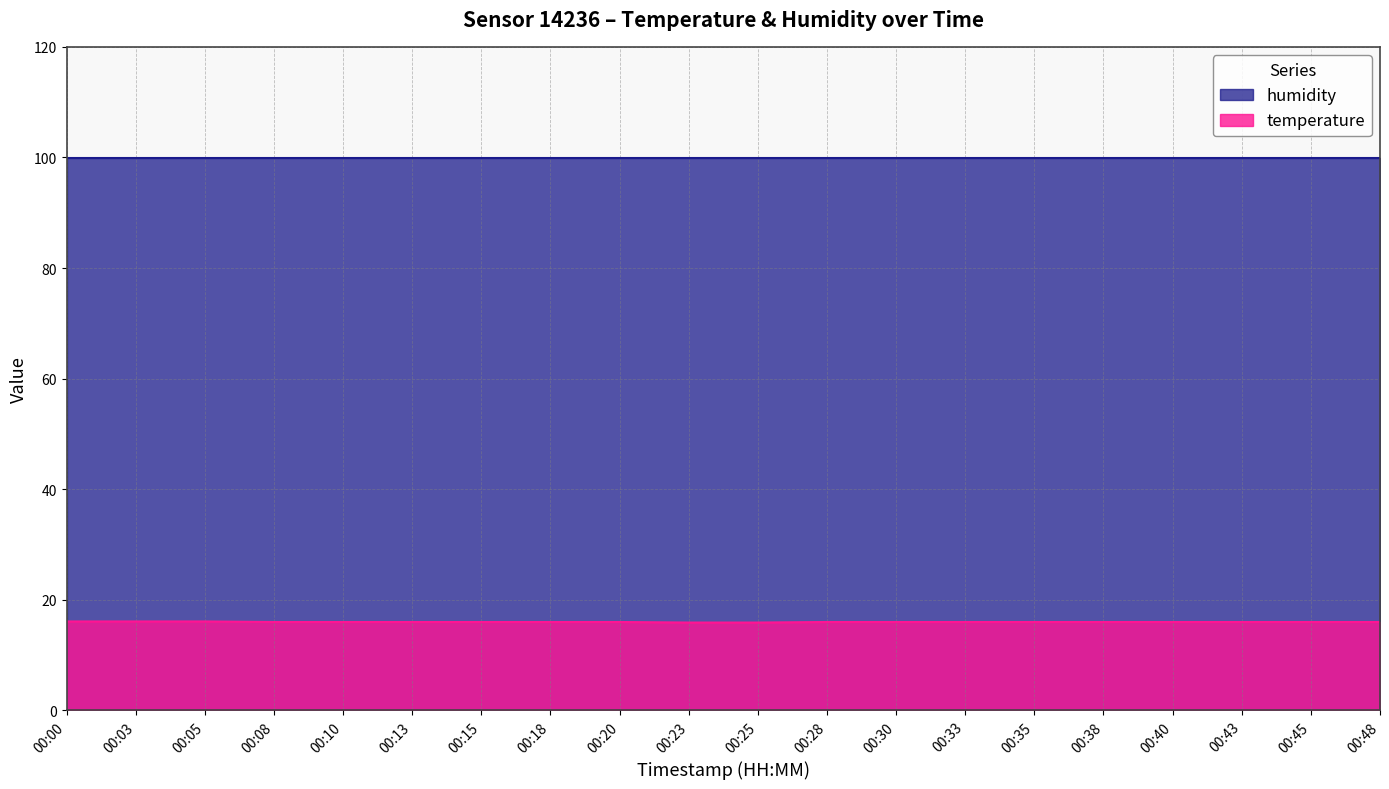

Rank the categories by value from highest to lowest.

00:00, 00:03, 00:05, 00:08, 00:10, 00:13, 00:15, 00:18, 00:20, 00:28, 00:30, 00:33, 00:35, 00:38, 00:40, 00:43, 00:45, 00:48, 00:23, 00:25